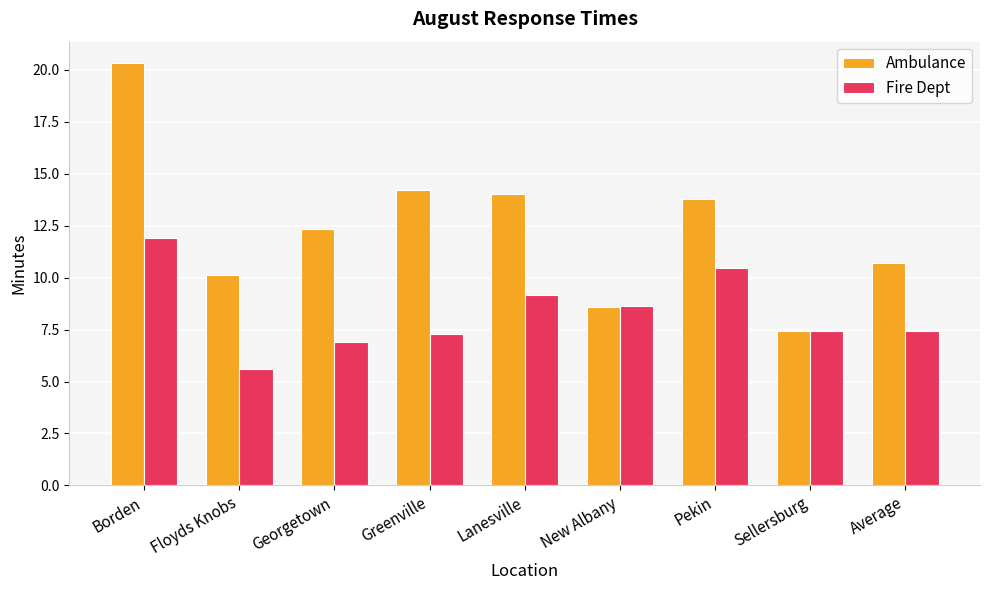

At Floyds Knobs, list the series in order from largest to smallest.

Ambulance, Fire Dept